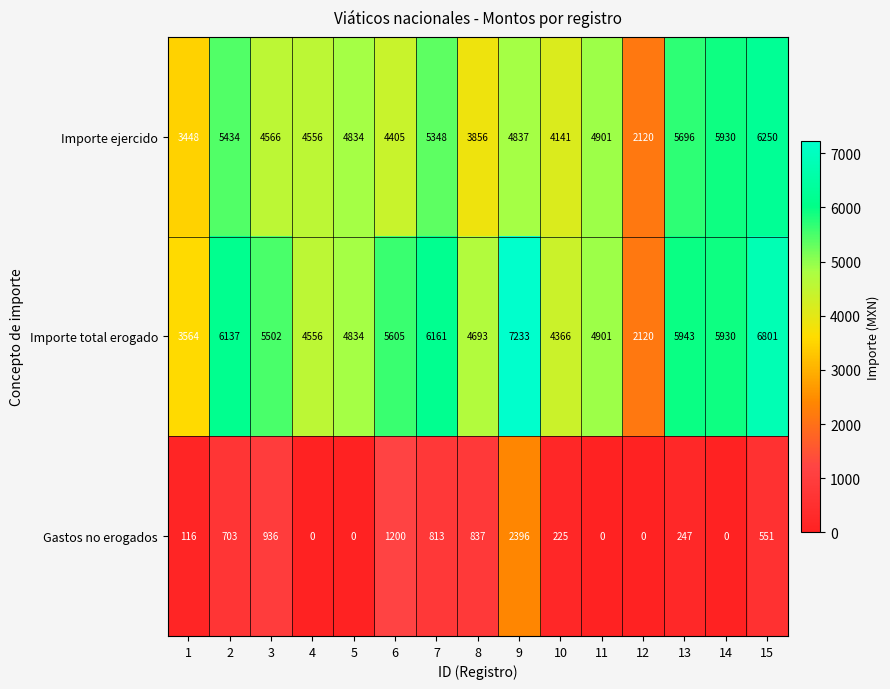

What is the sum of all Importe total erogado values?

78346